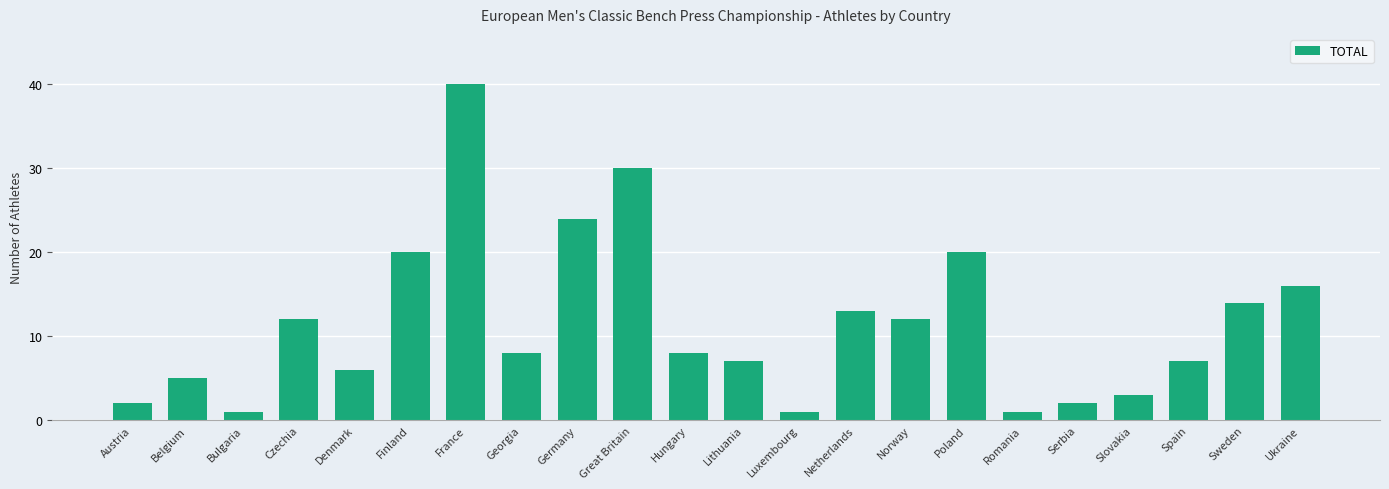

Reading right to left, what are all the values shown in this chart?

Ukraine=16	Sweden=14	Spain=7	Slovakia=3	Serbia=2	Romania=1	Poland=20	Norway=12	Netherlands=13	Luxembourg=1	Lithuania=7	Hungary=8	Great Britain=30	Germany=24	Georgia=8	France=40	Finland=20	Denmark=6	Czechia=12	Bulgaria=1	Belgium=5	Austria=2